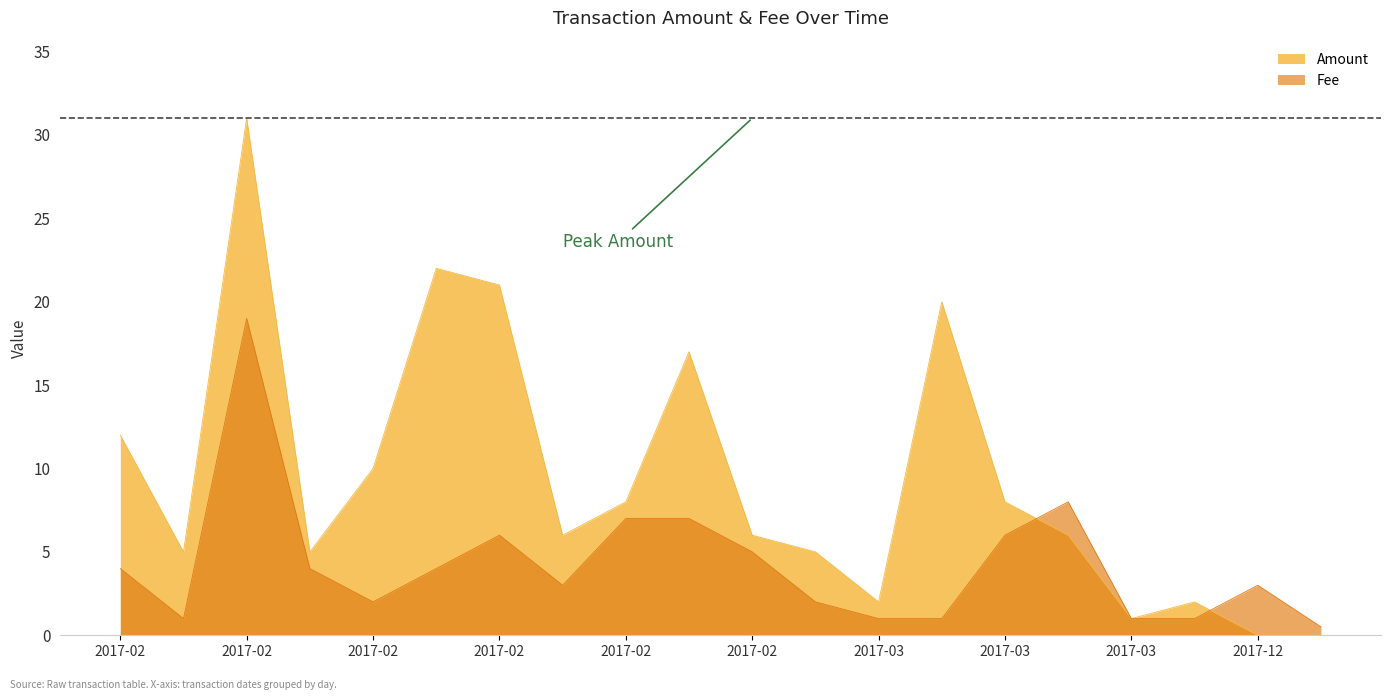

Which label corresponds to the smallest value in the chart?

2019-10-04